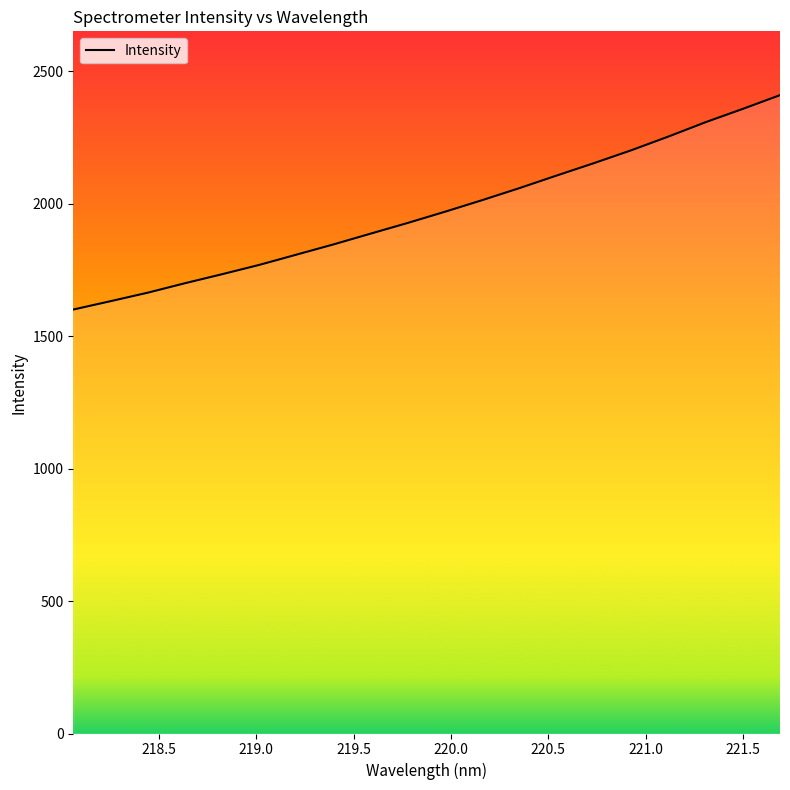

Reading left to right, what are all the values shown in this chart?

1600.8	1632.4	1664.5	1700.1	1734.3	1769.5	1808.2	1847.1	1887.8	1928.3	1970.6	2014.3	2059.7	2107.2	2153.8	2202.3	2254.1	2308.3	2358.5	2410.3